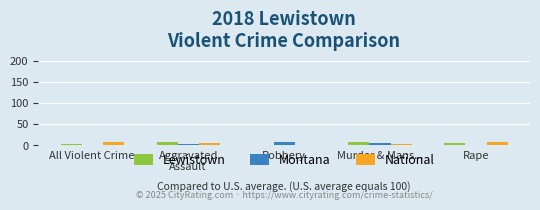

Count the number of categories in the chart.

5